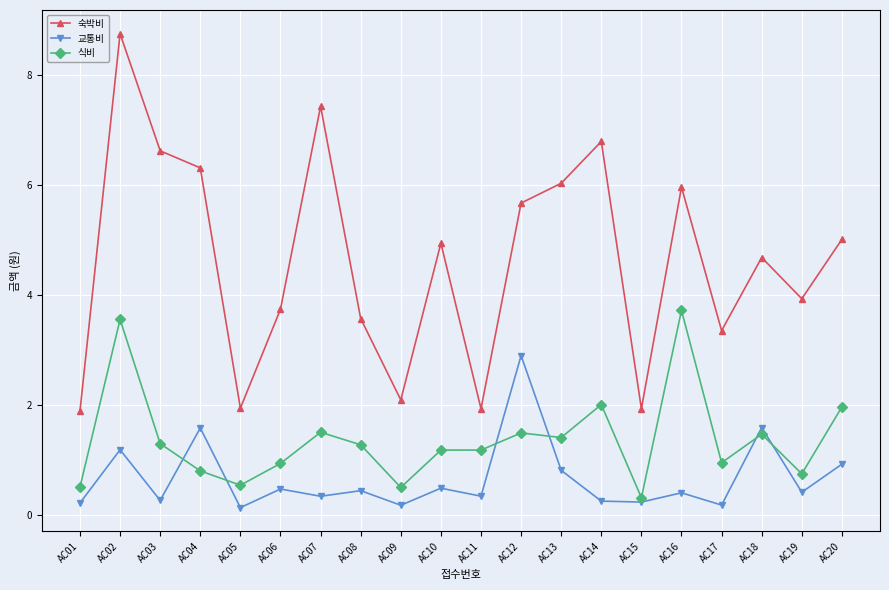

At which category is the sum across all series the highest?

AC02